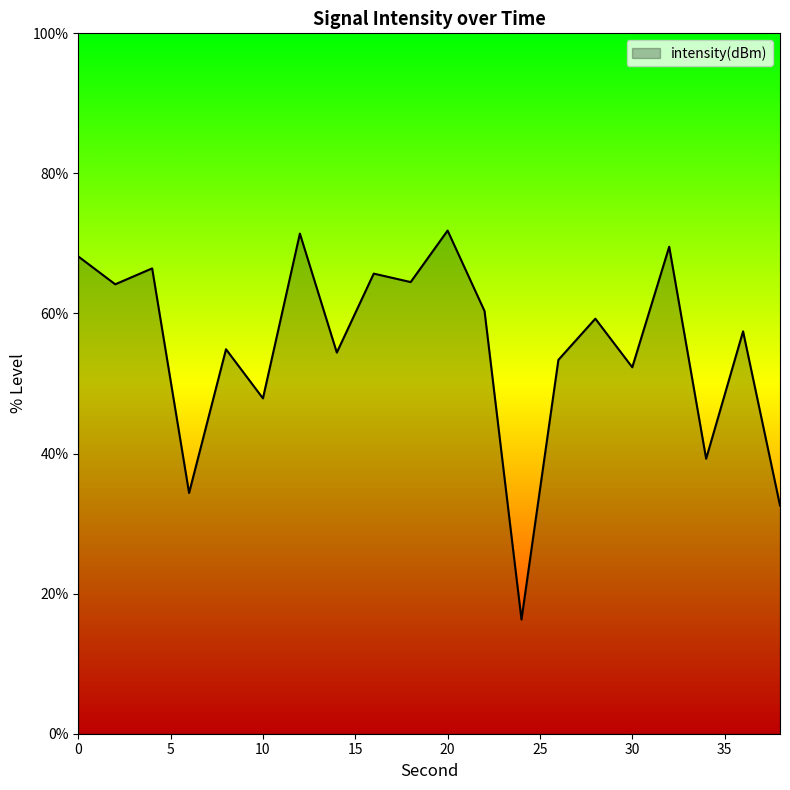

How many values are below 59?

10